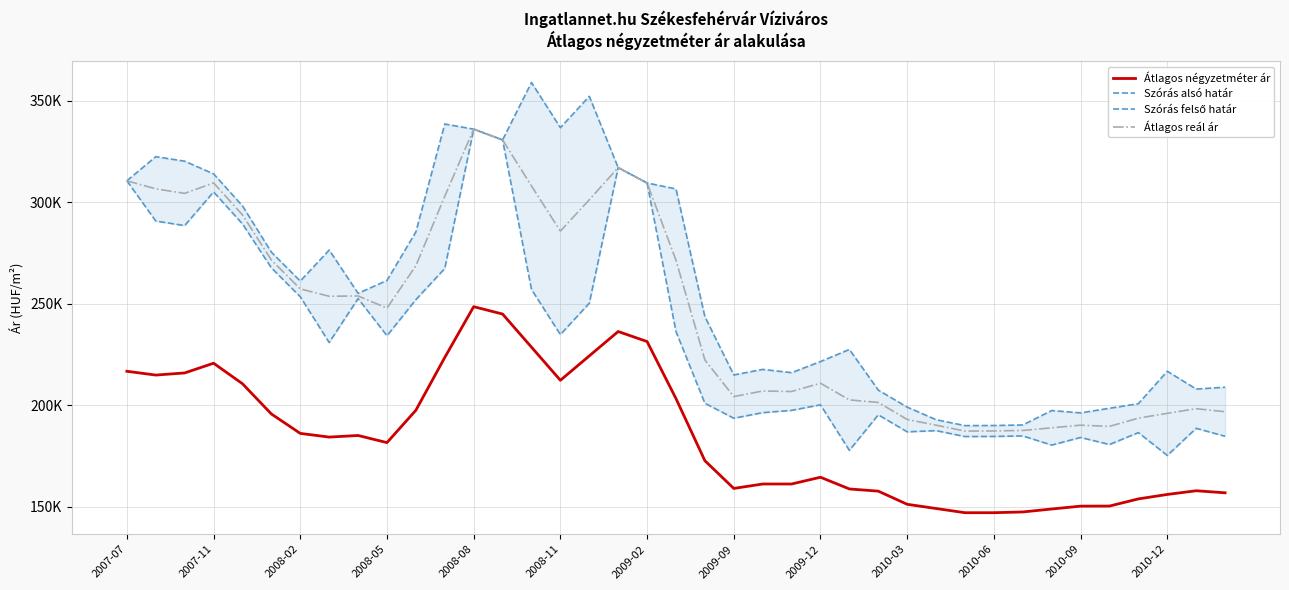

Which category has the highest value in the Szórás felső határ series?

14